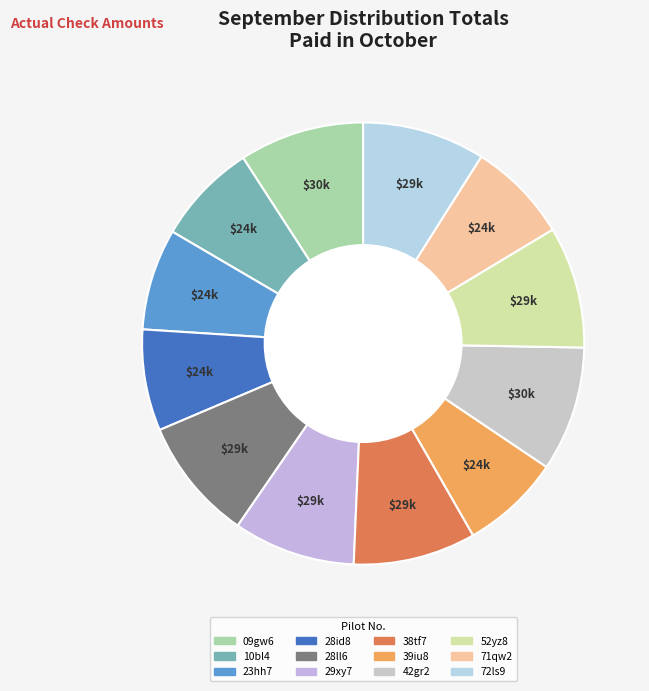

To the nearest percent, what is the average slice percentage?

8%